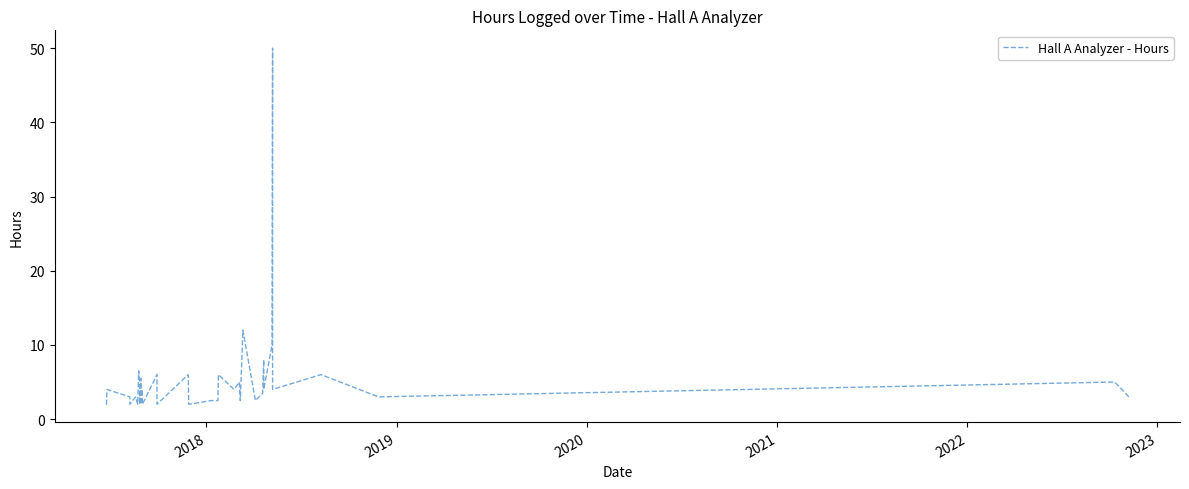

What is the sum of all values?

226.5